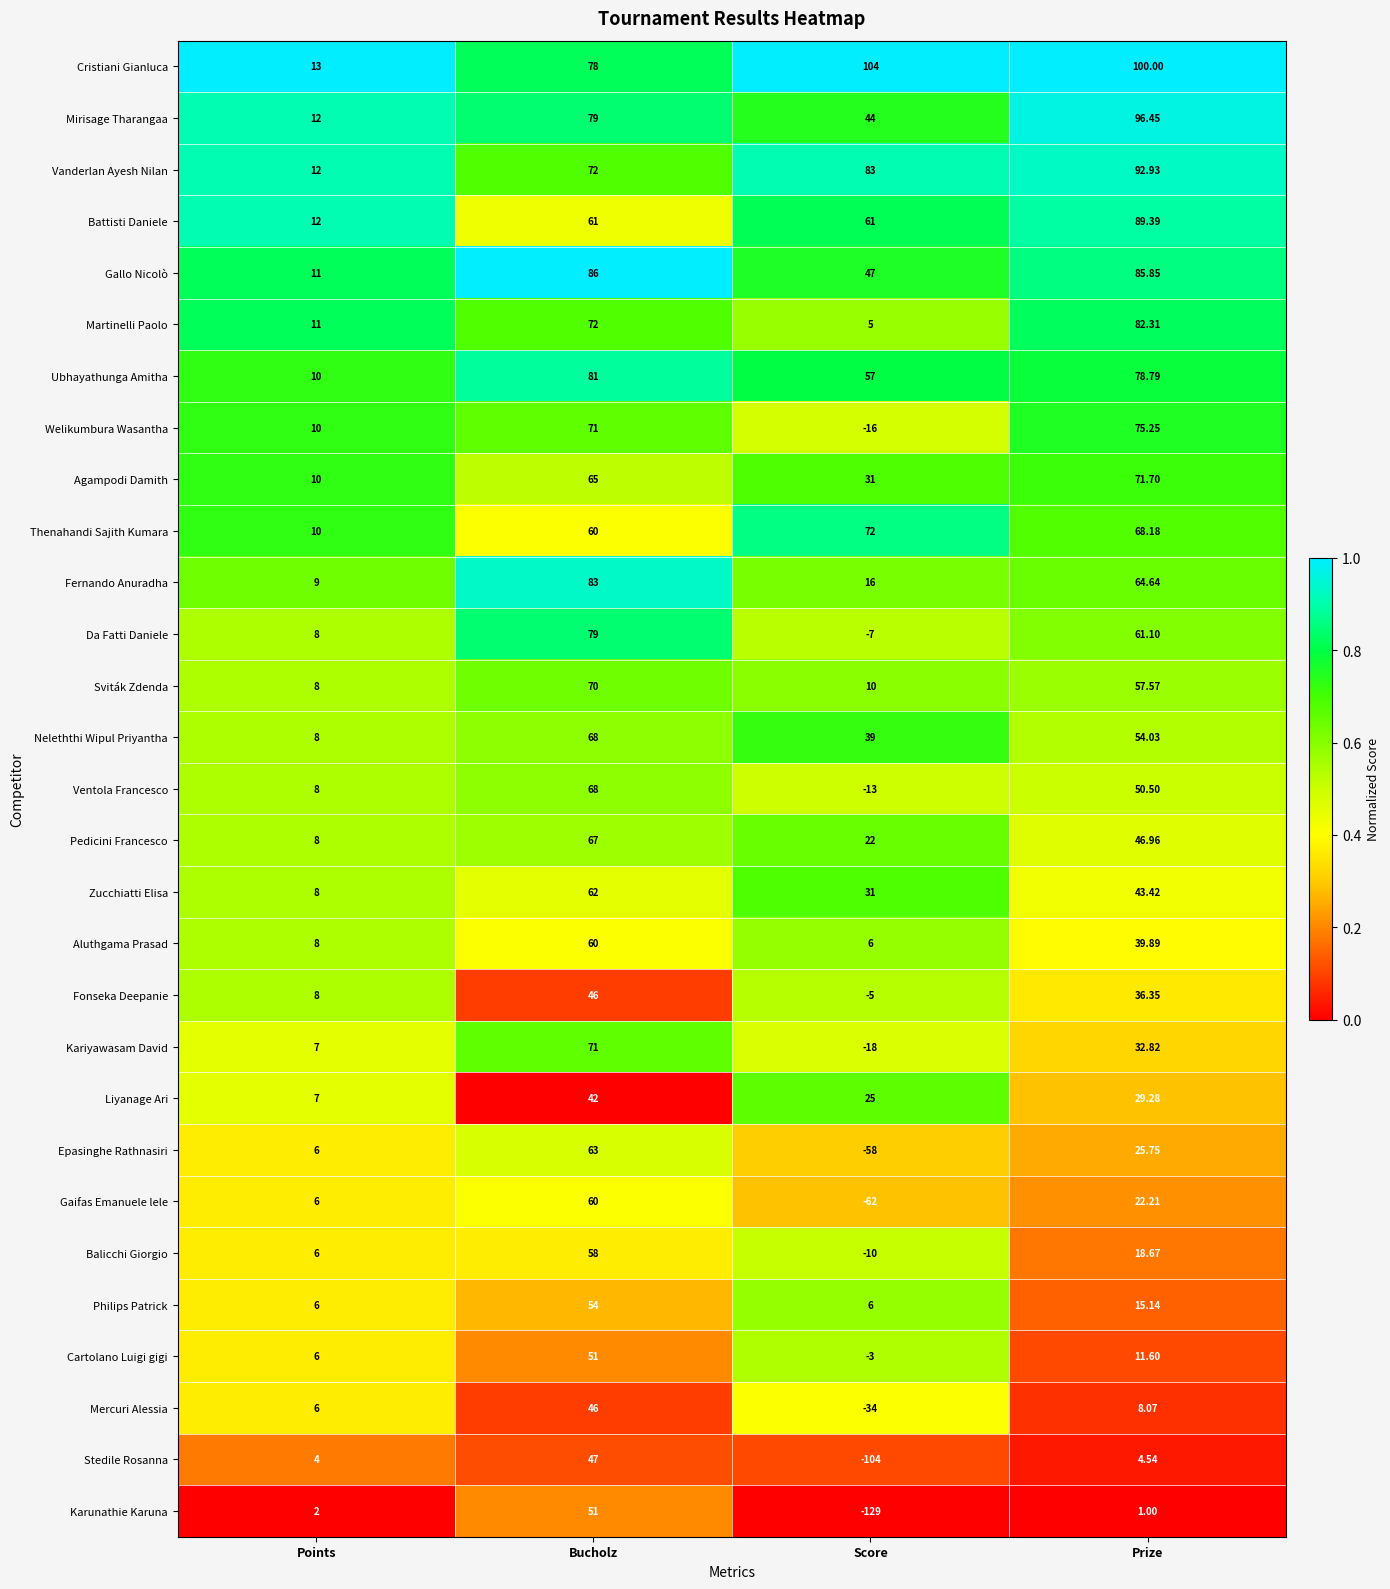

Which series changed the most between Points and Score?

Karunathie Karuna